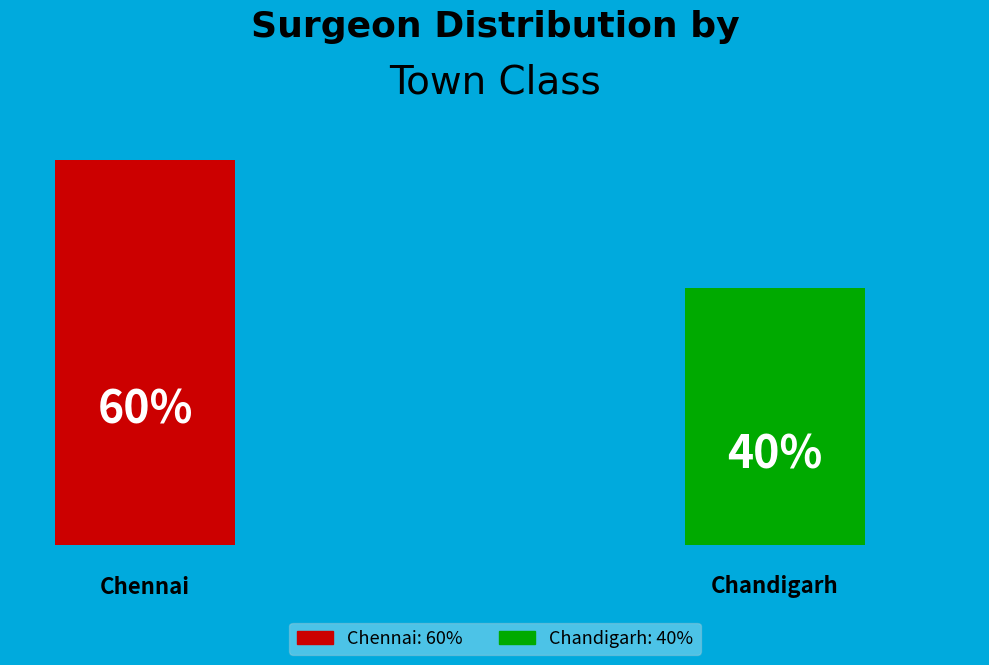

Which slice represents more than half of the pie?

Chennai